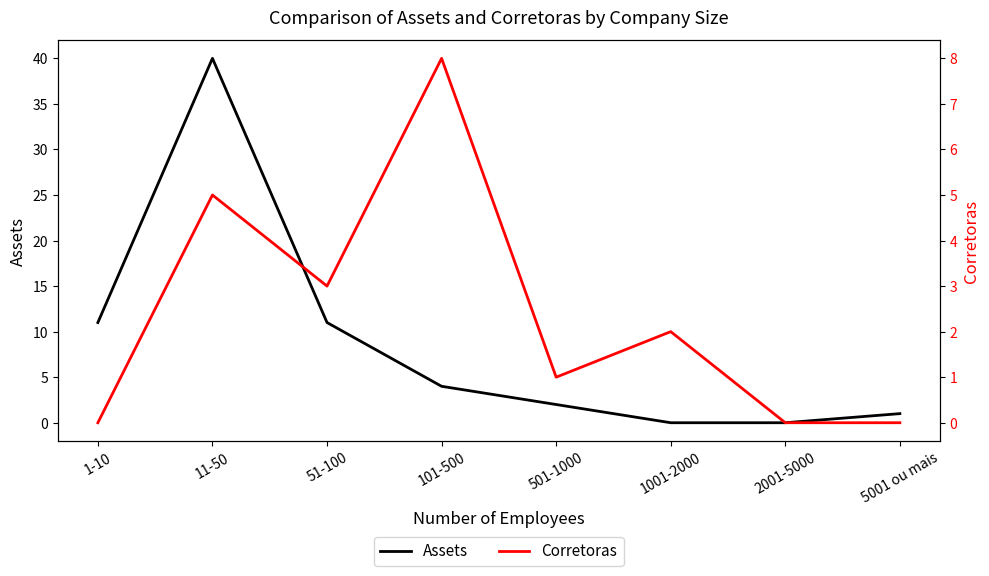

What is the label of the 4th point from the right?

501-1000